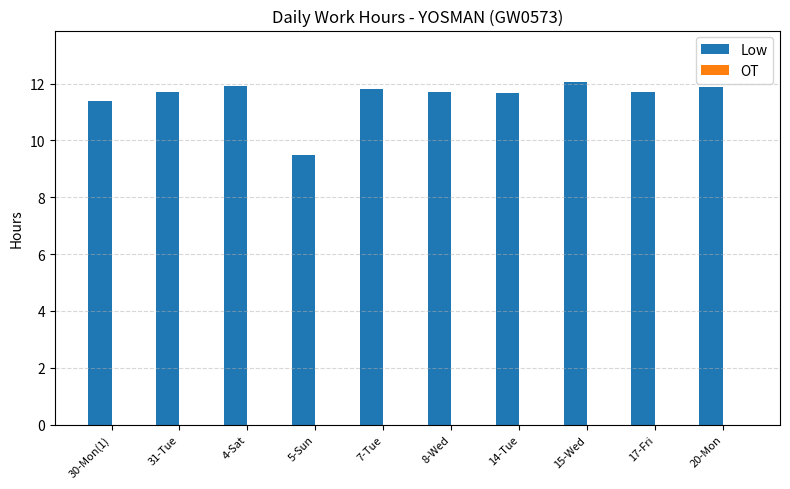

Approximately how many times larger is the value at 17-Fri compared to 14-Tue?

1.0